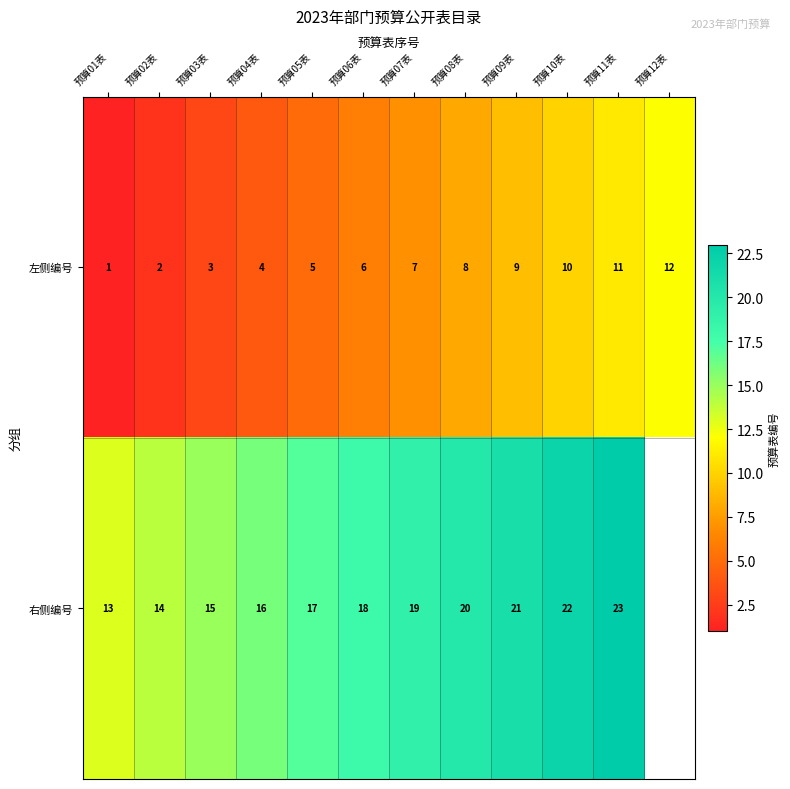

Rank the categories by 左侧编号 value from highest to lowest.

预算12表, 预算11表, 预算10表, 预算09表, 预算08表, 预算07表, 预算06表, 预算05表, 预算04表, 预算03表, 预算02表, 预算01表